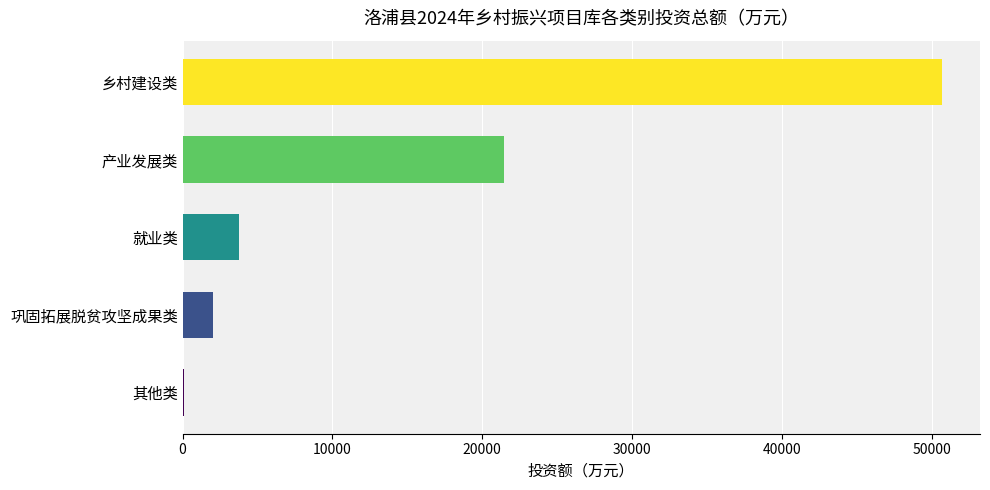

What is the maximum value shown in the chart?

50682